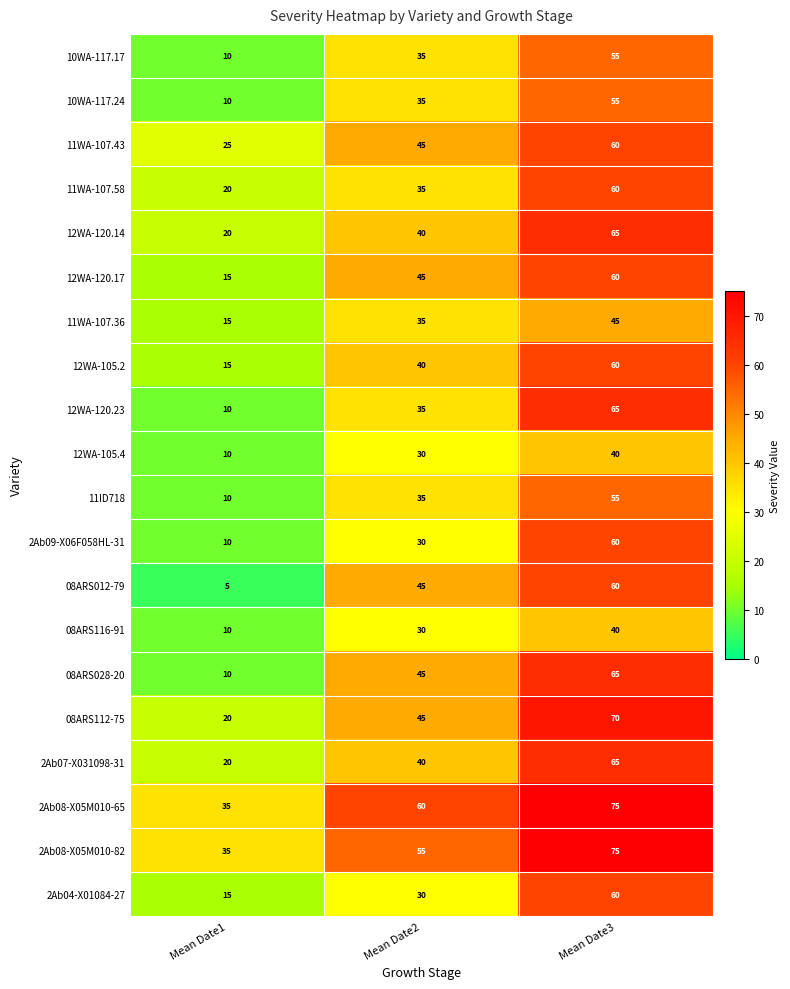

What is the difference between the highest and lowest values at Mean Date1?

30